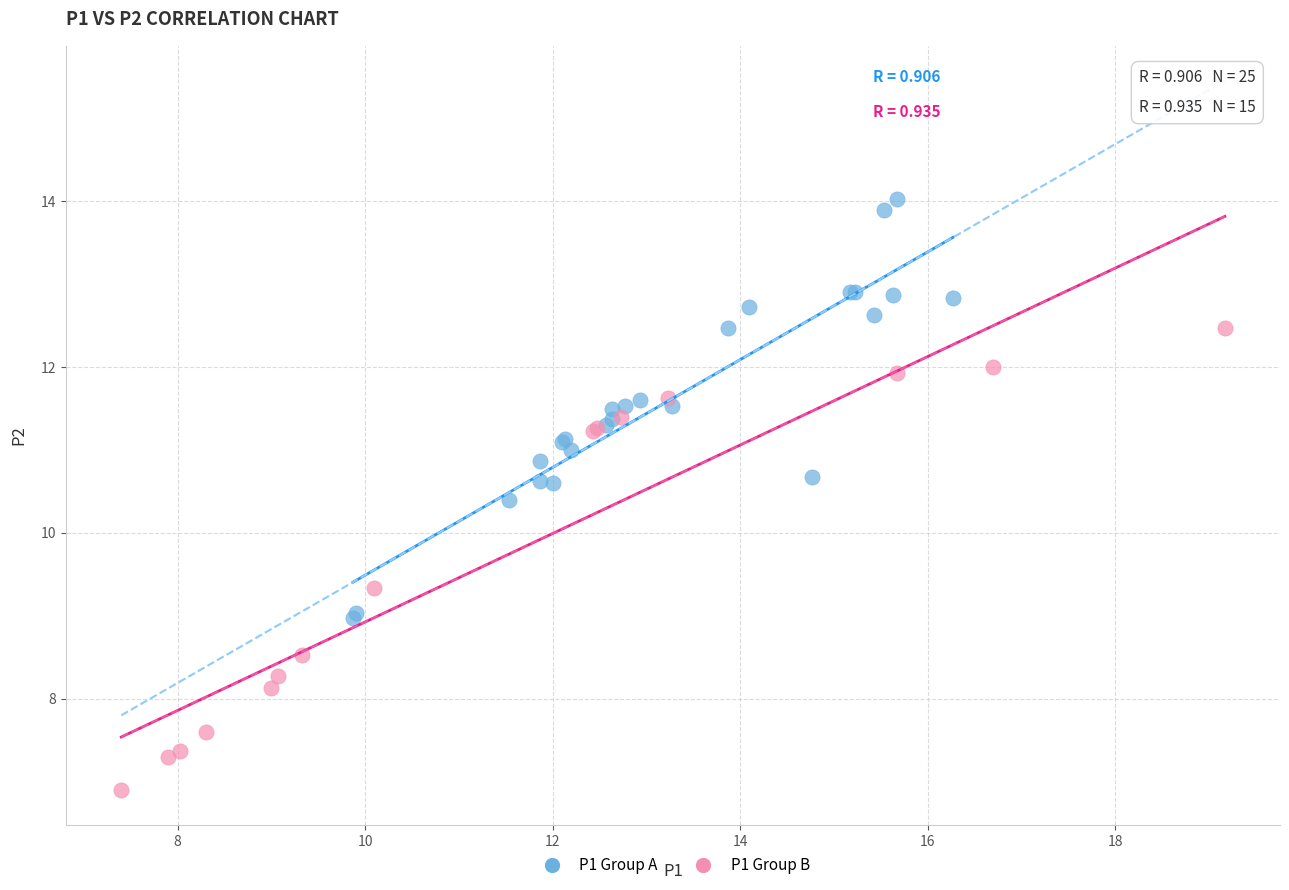

Which series has the widest spread of Y values?

P1 Group B